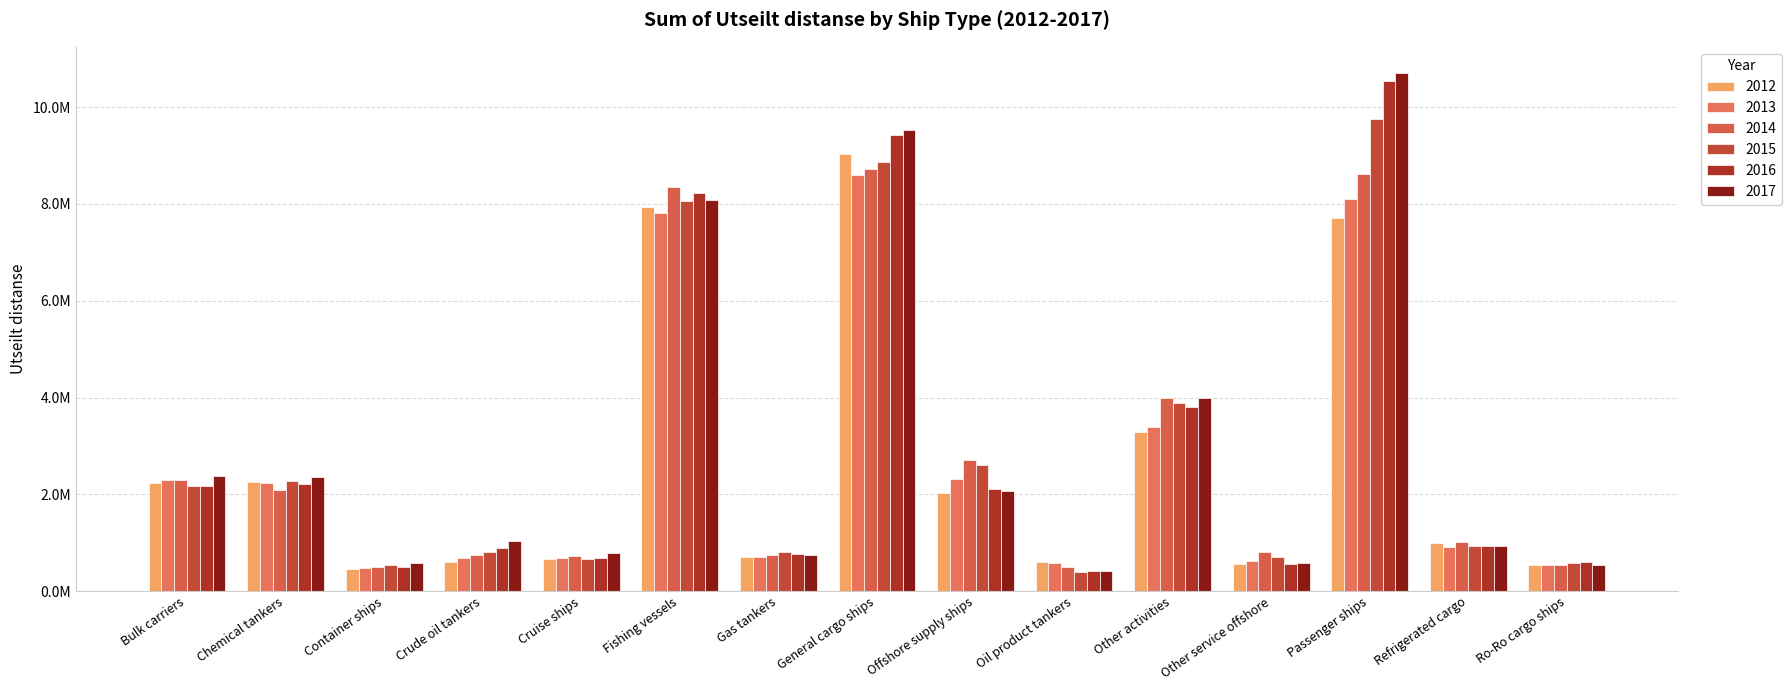

What value does the 2014 series have at General cargo ships?

8714269.8